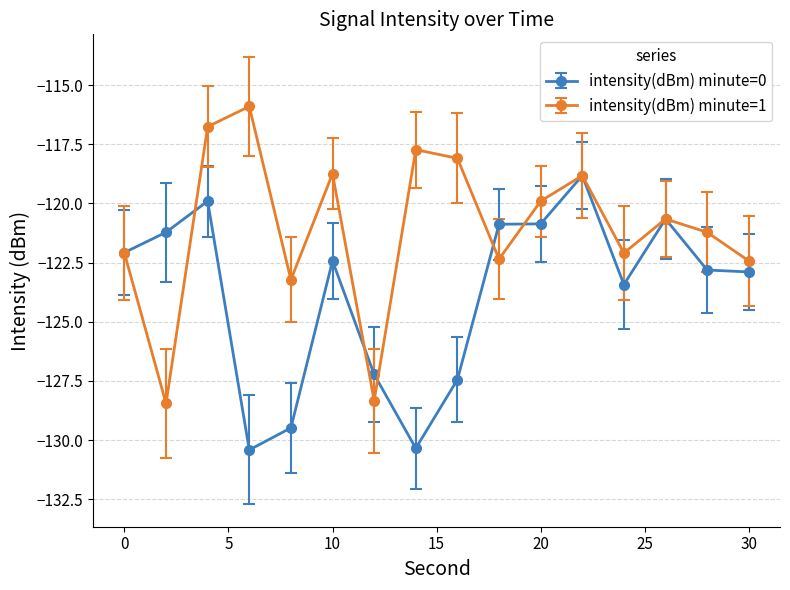

What is the maximum value for intensity(dBm) minute=0?

-118.8